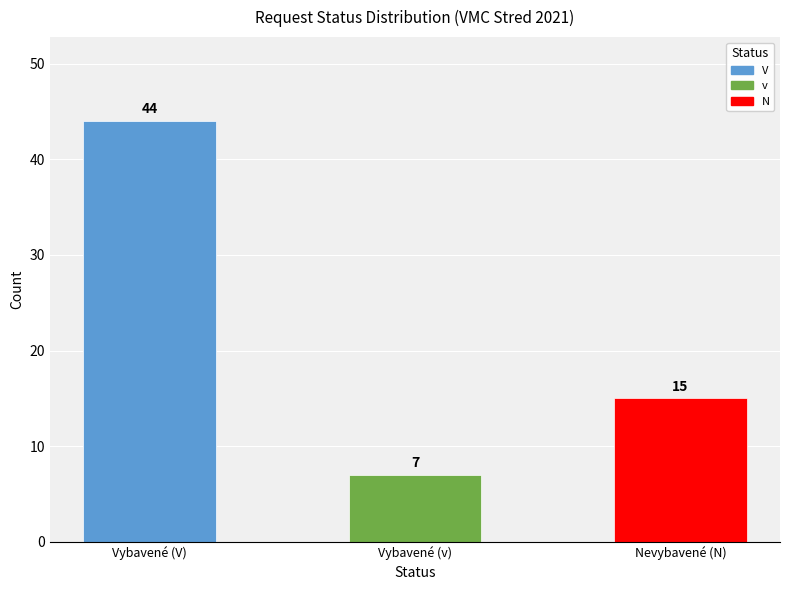

Reading right to left, extract all data points from this chart.

15	7	44